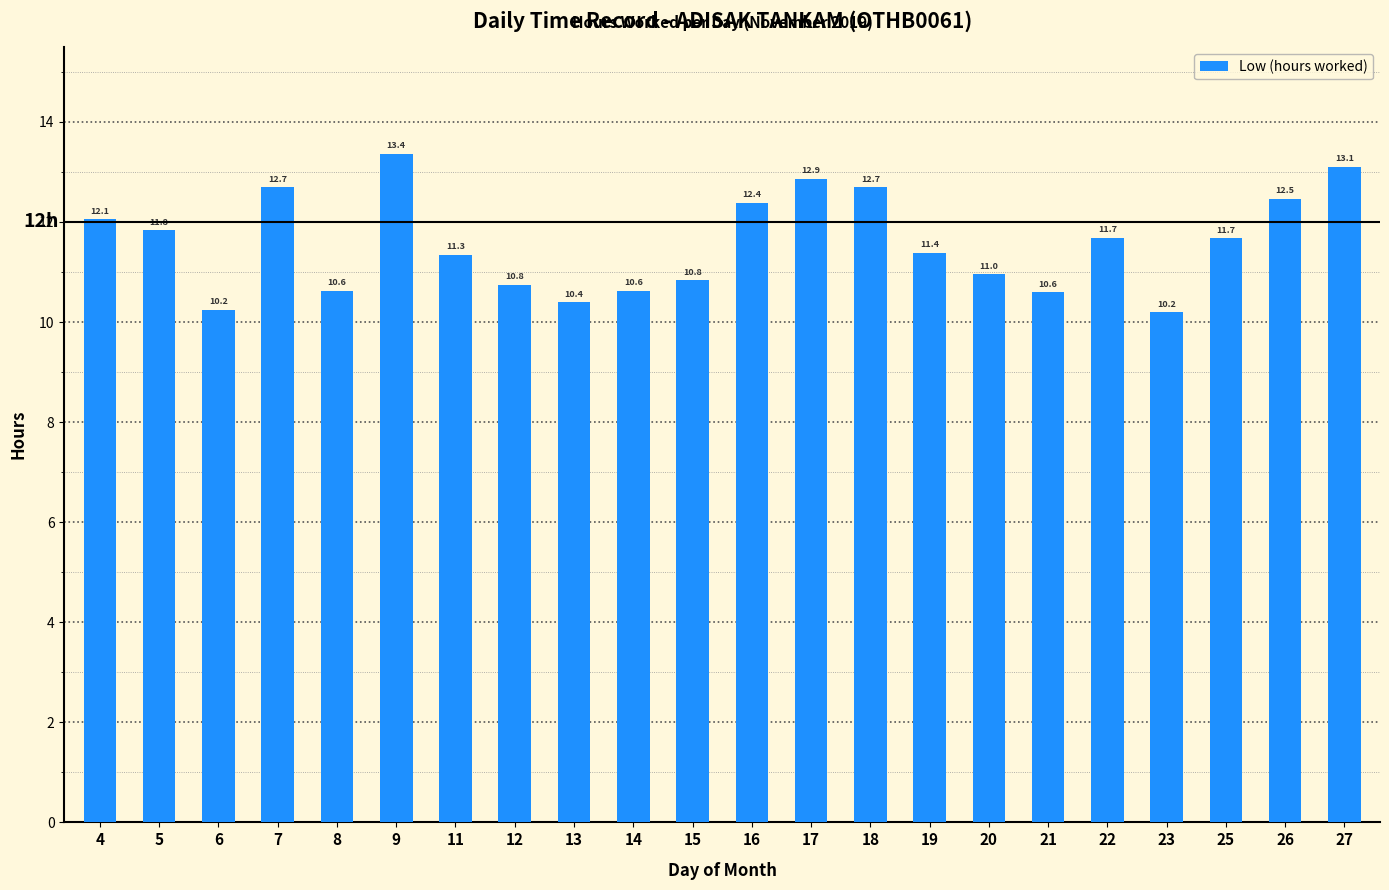

What is the sum of the values at 15 and 20?

21.8